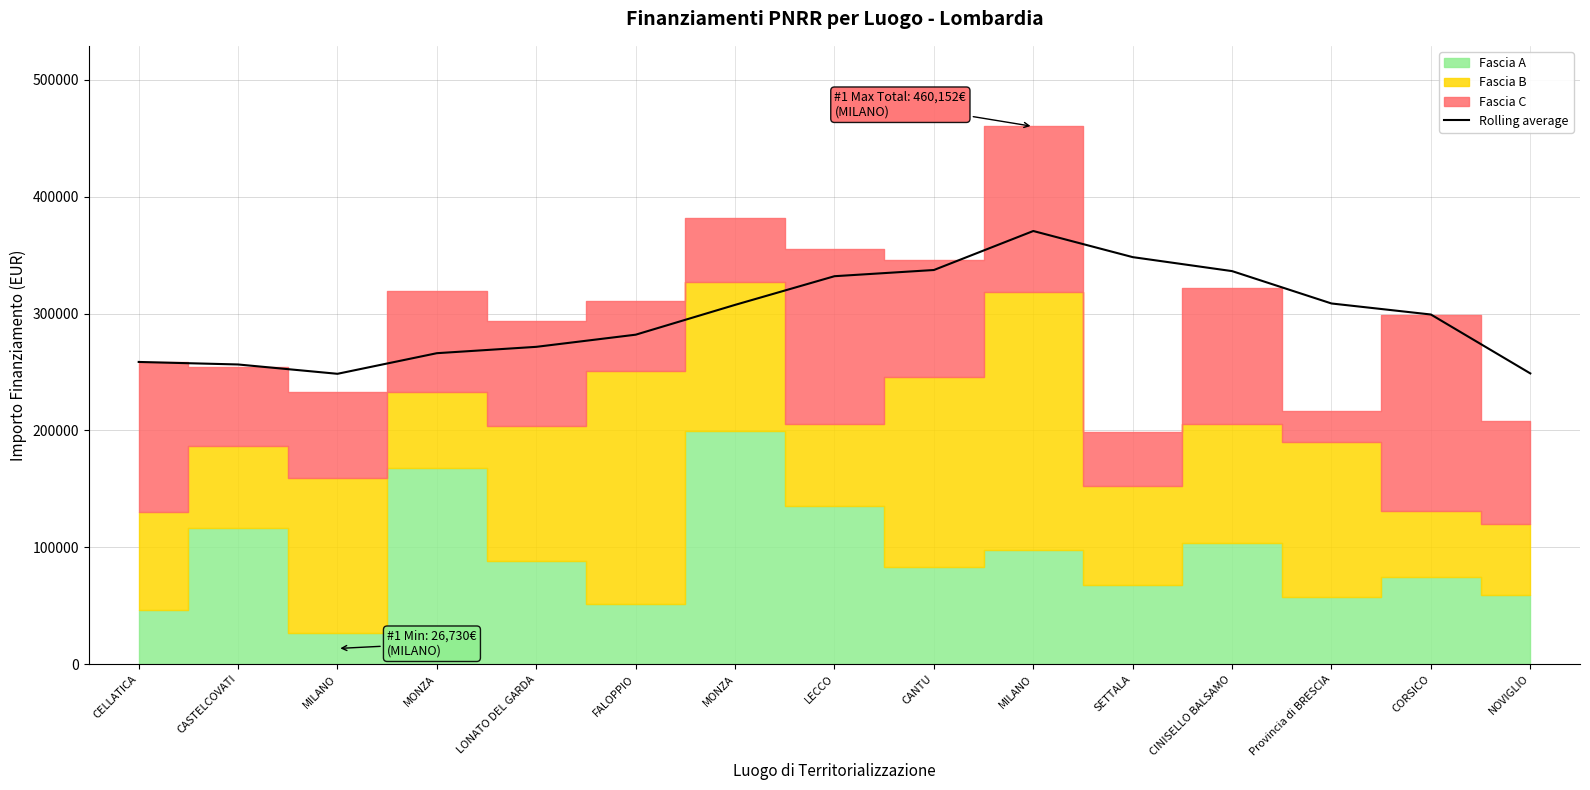

Is it true that the value at CANTU is 95971.7?

False